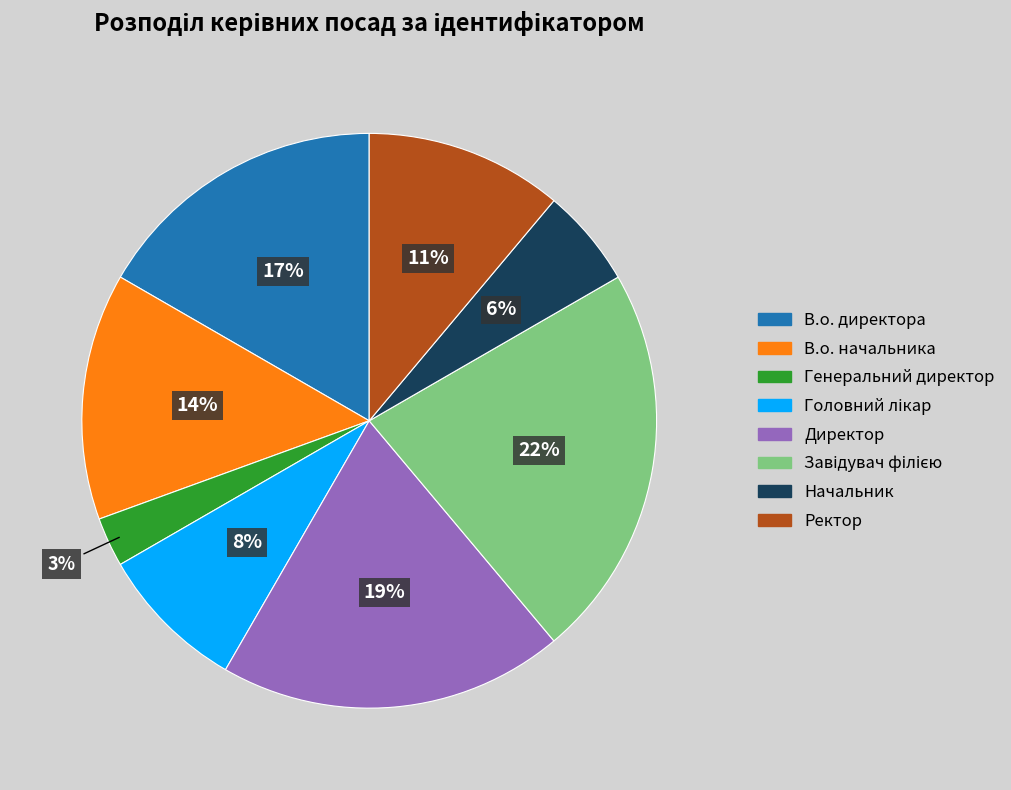

To the nearest percent, what is the combined percentage of В.о. начальника and Ректор?

25%